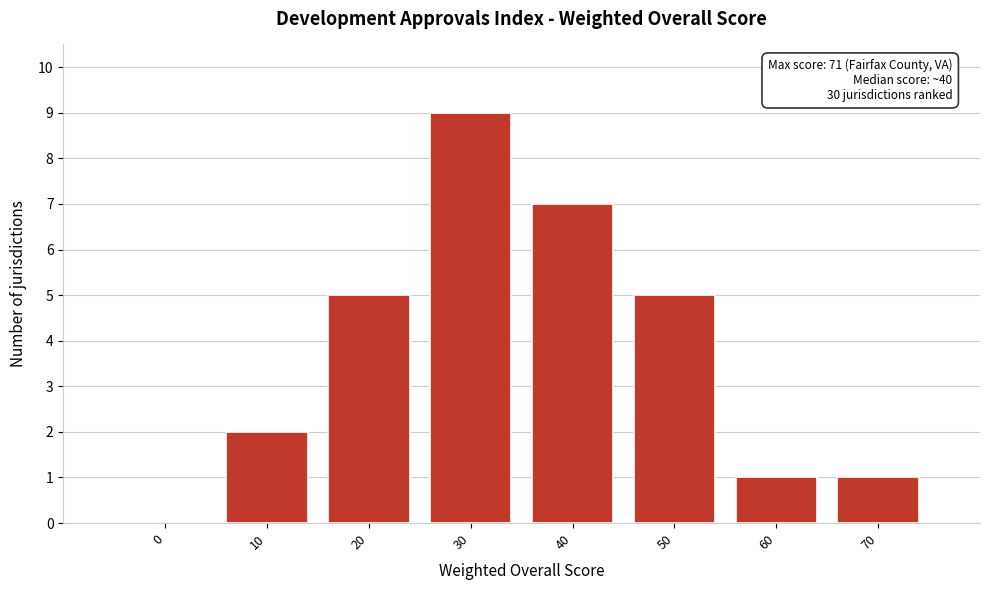

Reading right to left, extract all data points from this chart.

70=1	60=1	50=5	40=7	30=9	20=5	10=2	0=0